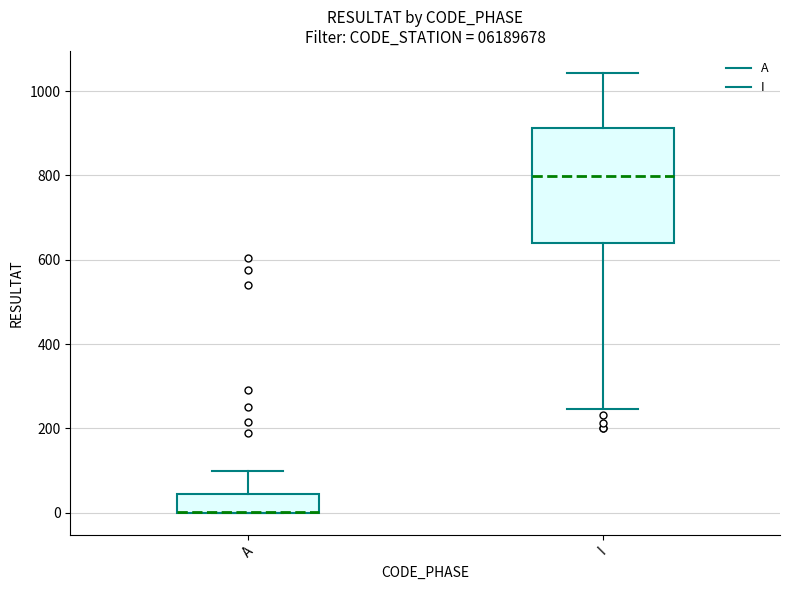

Reading left to right, transcribe this box plot: for each box, give where its median line is, the range the box spans, and where its two whiskers end, as read against the y-axis. The values are not printed on the chart, so give them approximately, as read against the axis.

A: median 0 (drawn on the box's lower edge), box 0 to 40, whiskers 0 to 100
I: median 800, box 640 to 920, whiskers 240 to 1040